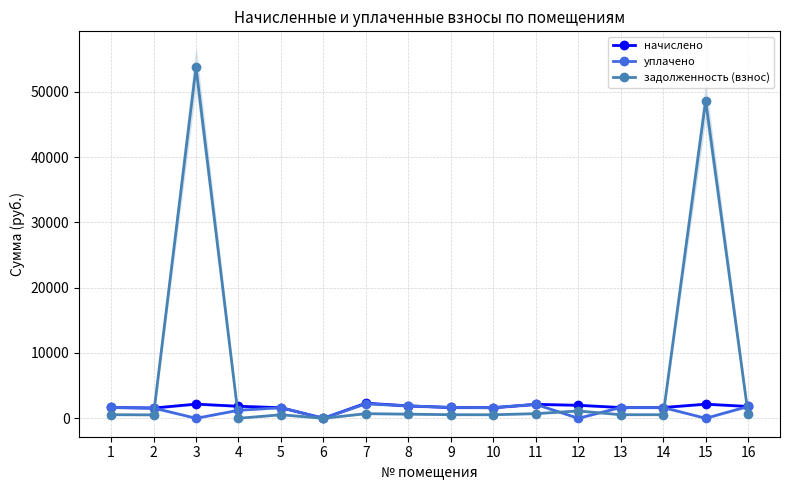

Does the chart have visible grid lines?

Yes